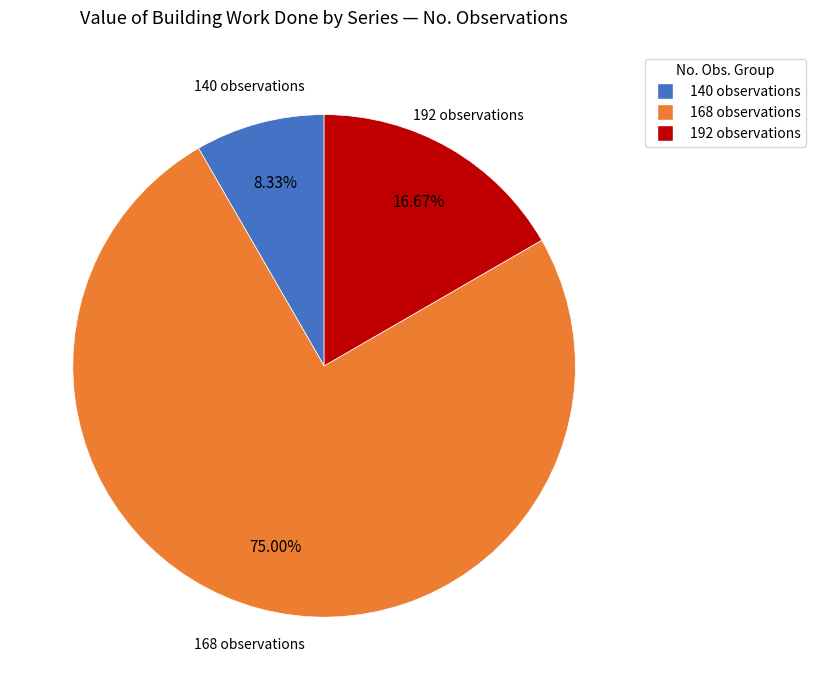

Is there a majority slice in this chart?

Yes